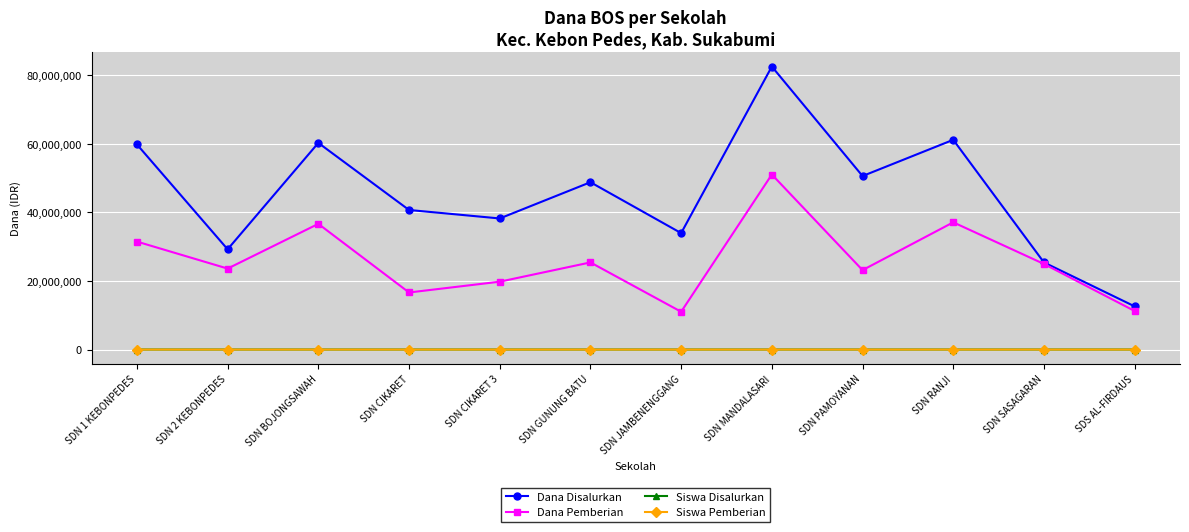

How many lines are shown in the chart?

4